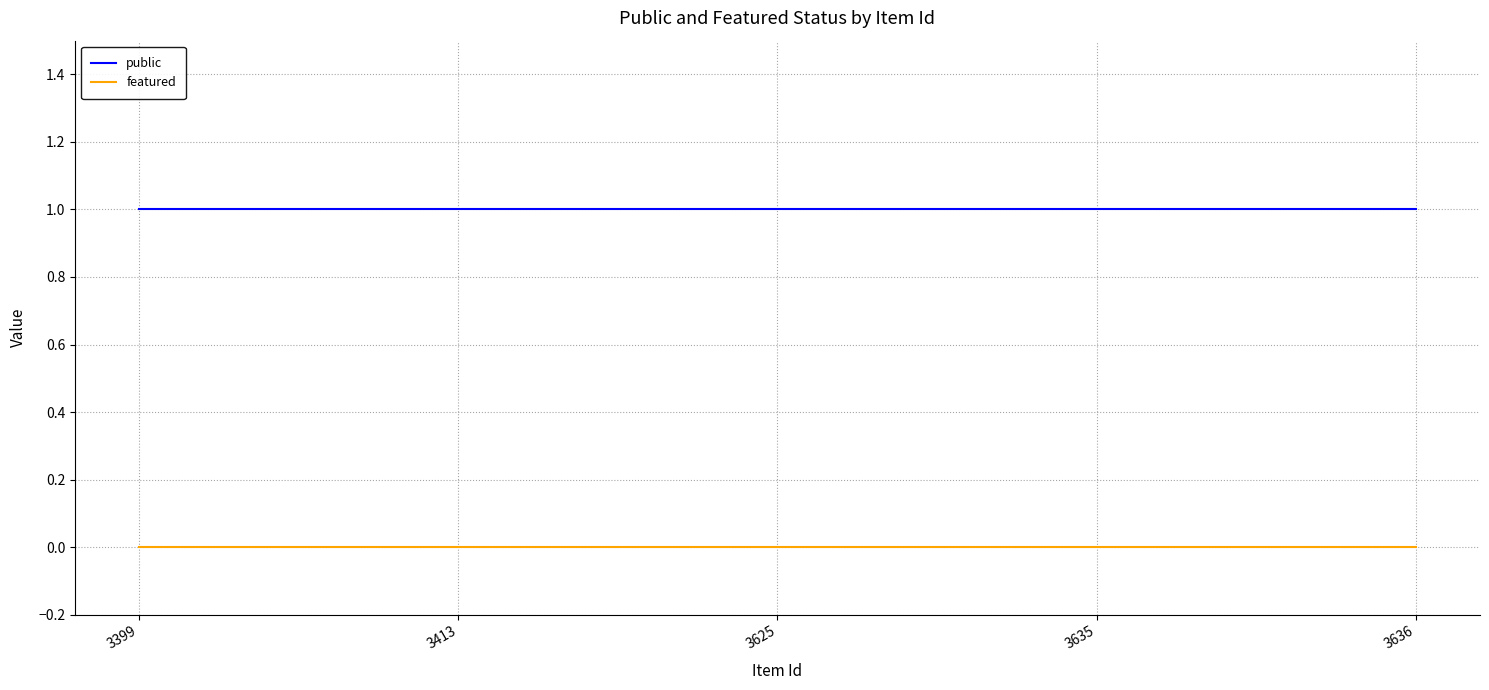

Reading right to left, extract all data points from this chart.

public: 3636=1	3635=1	3625=1	3413=1	3399=1
featured: 3636=0	3635=0	3625=0	3413=0	3399=0